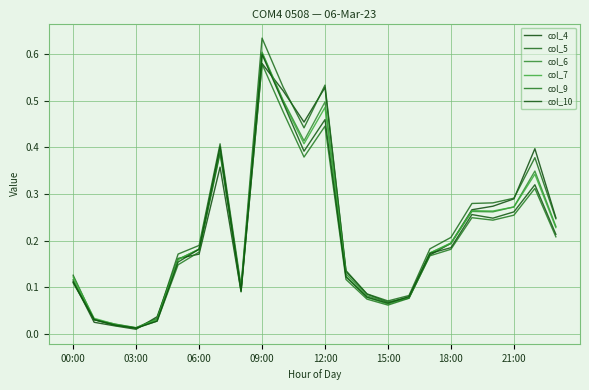

What is the difference between the maximum and minimum values in the col_5 series?

0.6